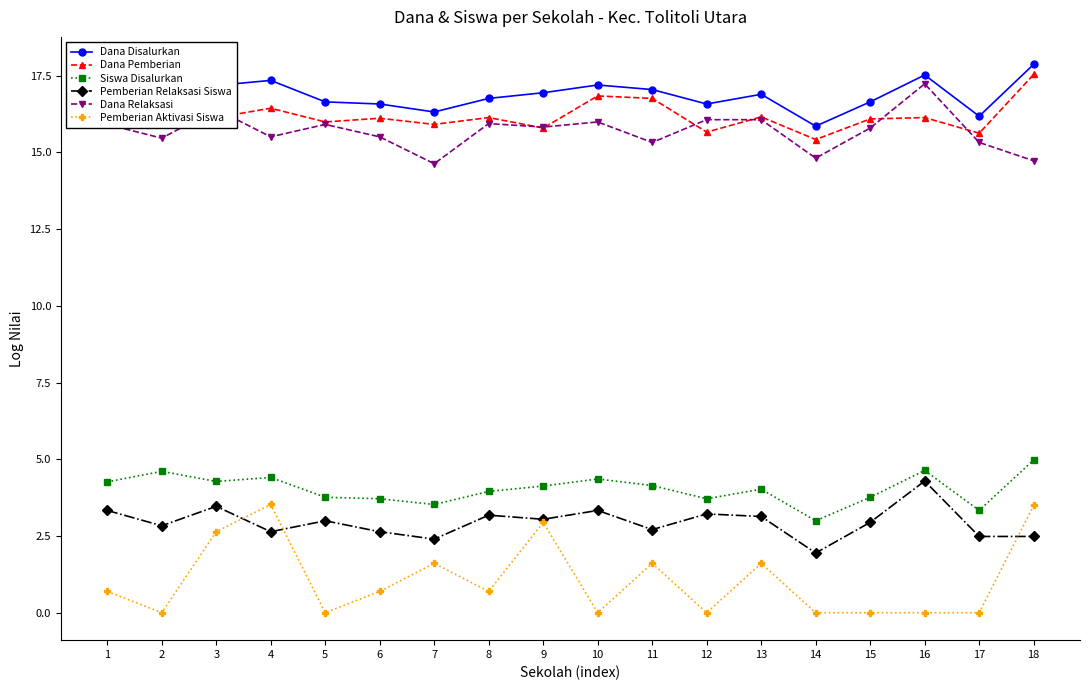

How many lines are shown in the chart?

6